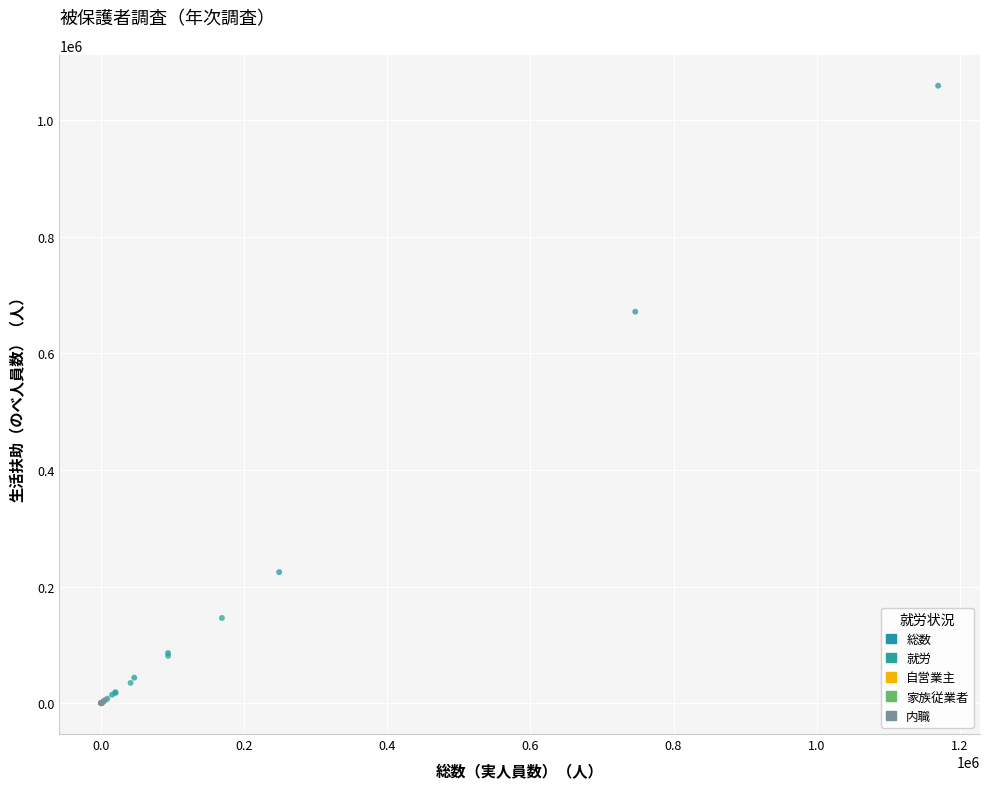

Which series has the largest Y range (max minus min)?

総数